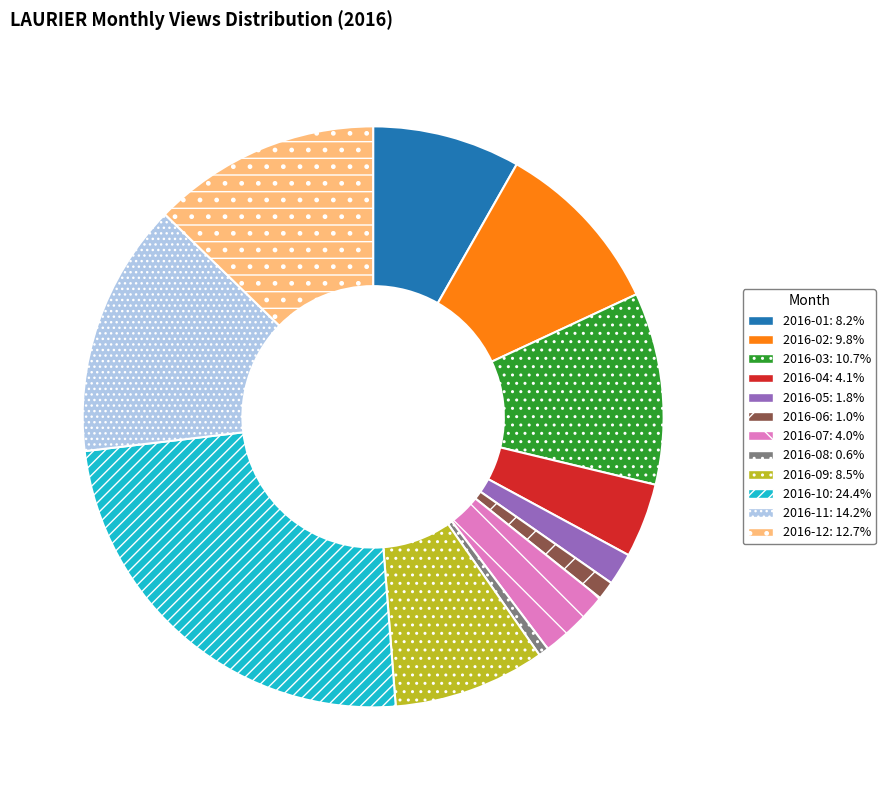

The 2016-06 slice represents 13% of the pie. True or false?

False